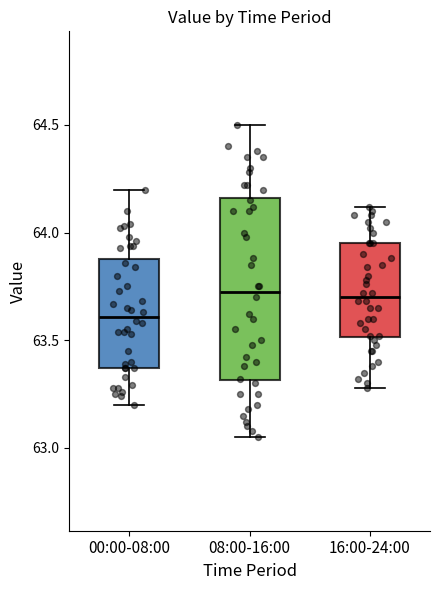

Reading left to right, read every box against the y-axis: the position of its median line, the range the box covers, and the ends of its whiskers. The values are not printed on the chart, so give them approximately, as read against the axis.

00:00-08:00: median 63.60, box 63.35 to 63.90, whiskers 63.20 to 64.20
08:00-16:00: median 63.75, box 63.30 to 64.15, whiskers 63.05 to 64.50
16:00-24:00: median 63.70, box 63.50 to 63.95, whiskers 63.30 to 64.10